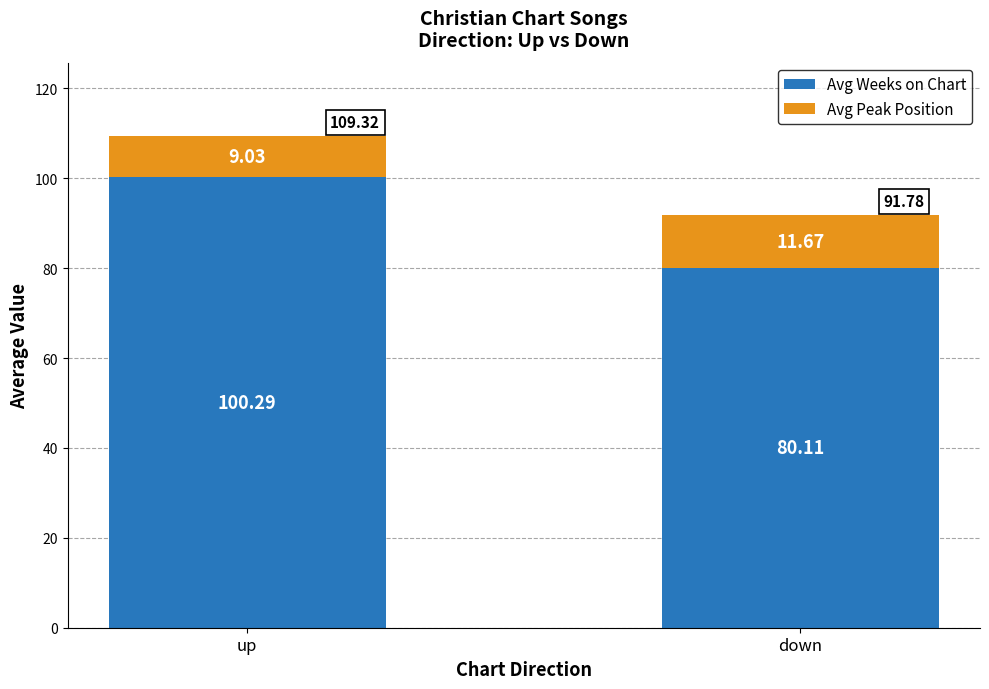

What is the sum of all Avg Weeks on Chart values?

180.4